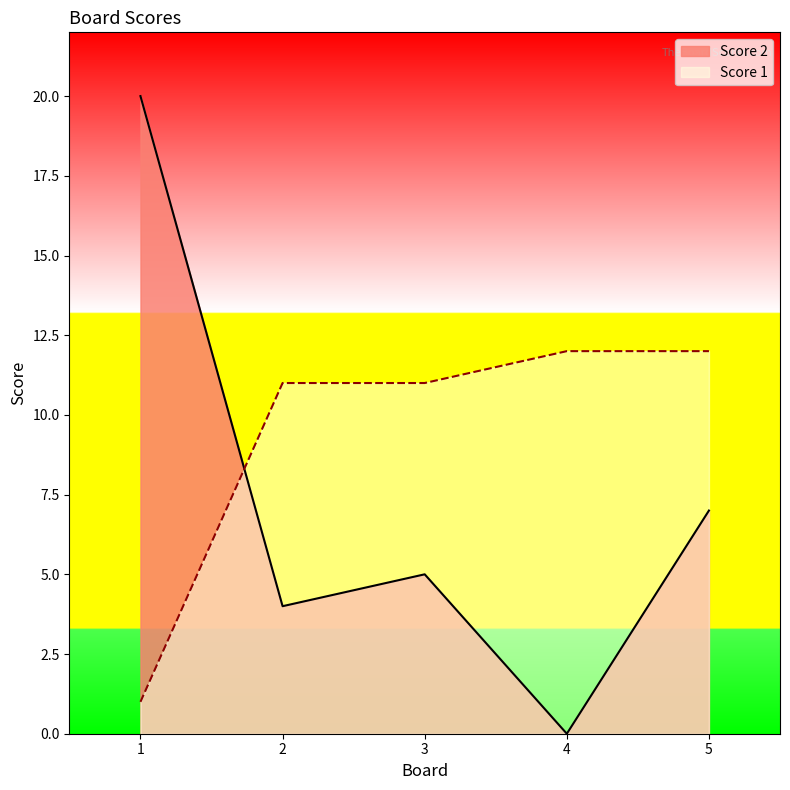

Reading right to left, list all the values displayed in this chart.

Score 2: 7	0	5	4	20
Score 1: 12	12	11	11	1